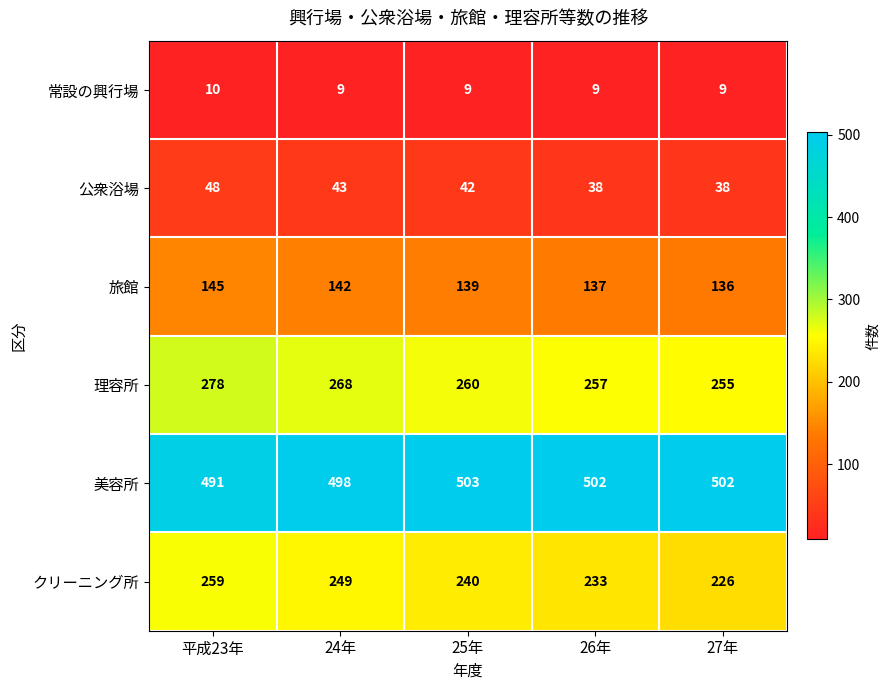

Rank the series by their maximum value, from highest to lowest.

美容所, 理容所, クリーニング所, 旅館, 公衆浴場, 常設の興行場